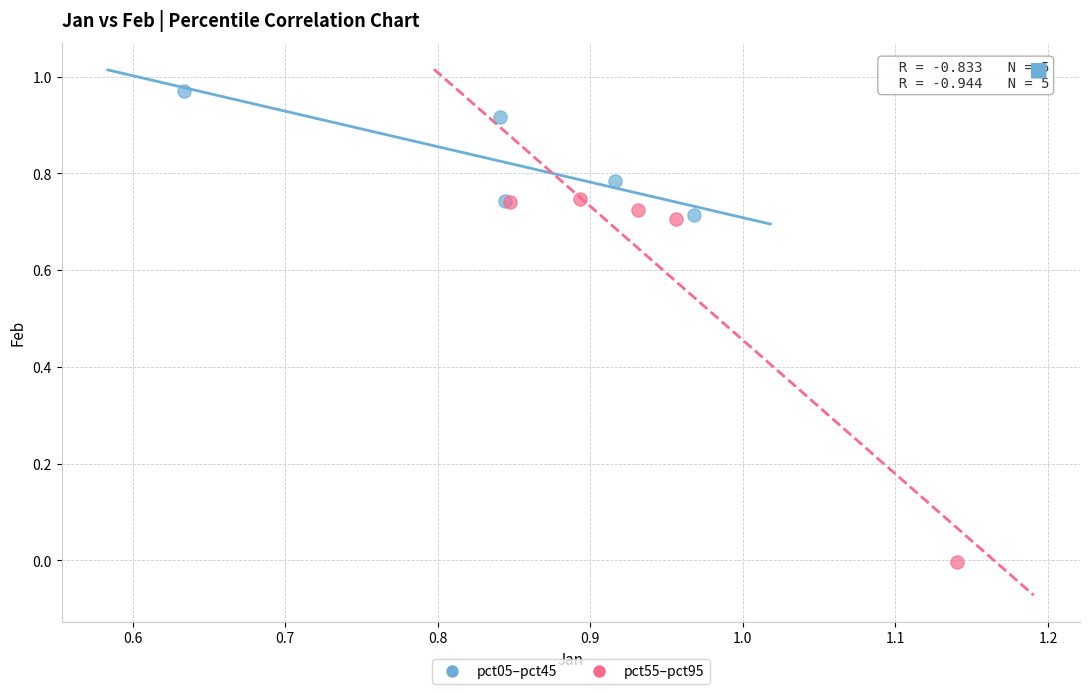

Which series contains the highest Y value?

pct05–pct45